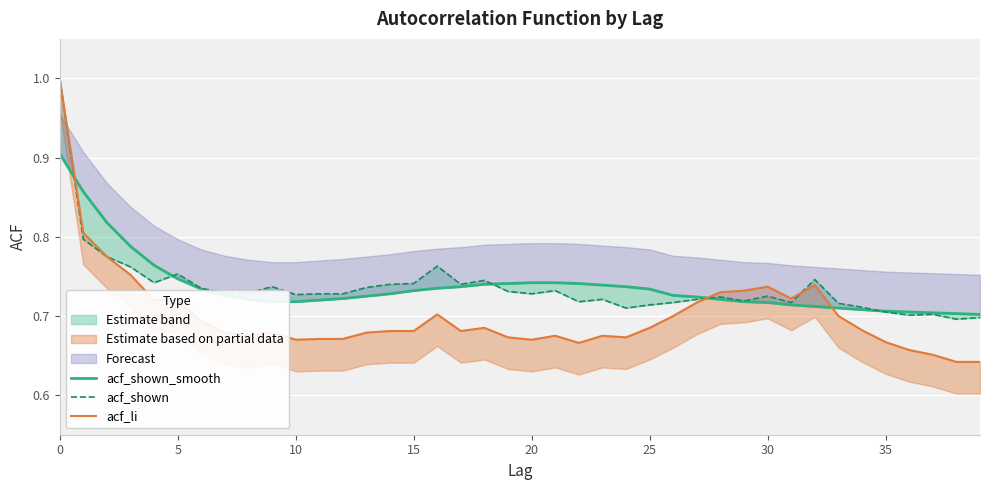

How many intersections are there between acf_shown_smooth and acf_li?

3